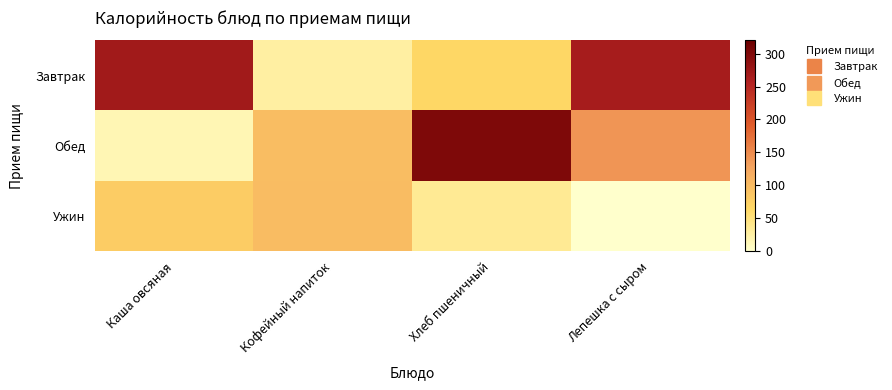

Between Каша овсяная and Лепешка с сыром, which is larger?

Каша овсяная